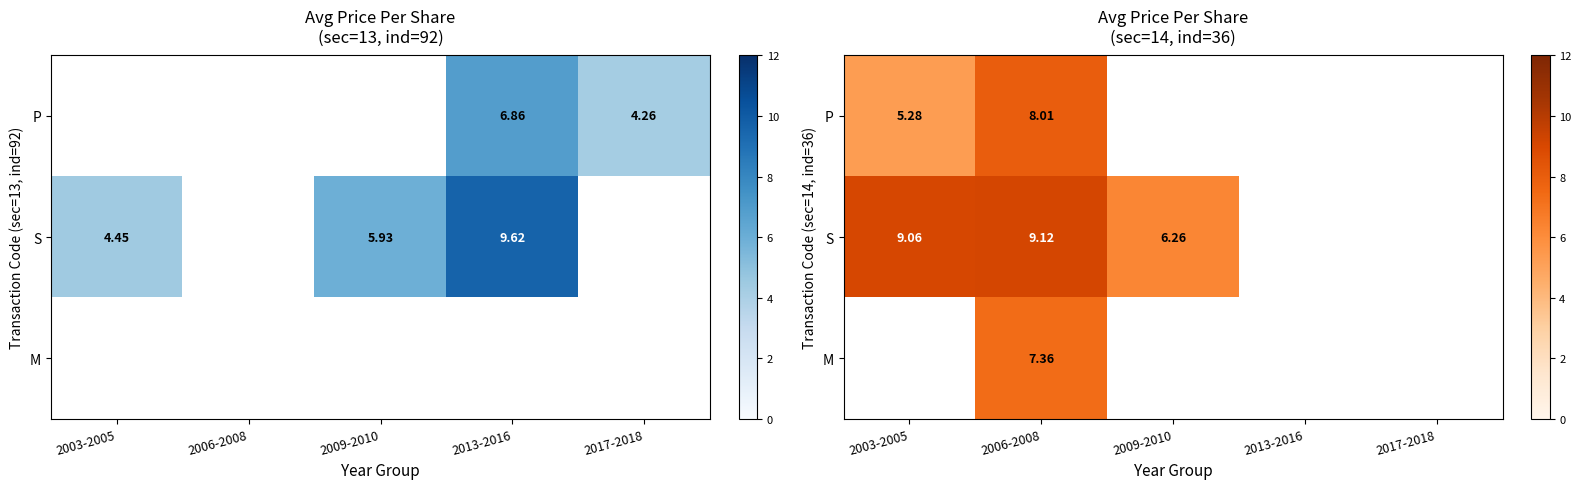

Which category has the highest value in the S series?

2006-2008